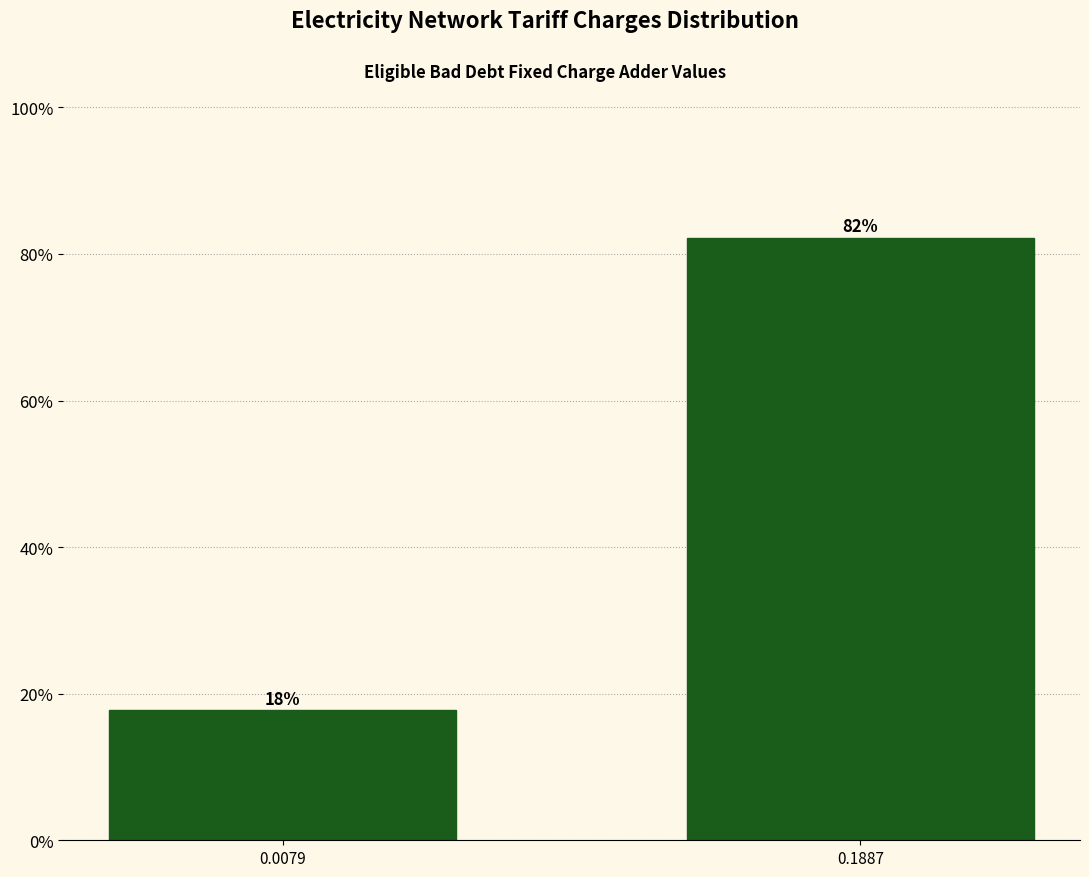

Approximately how many times larger is the value at 0.1887 compared to 0.0079?

4.6